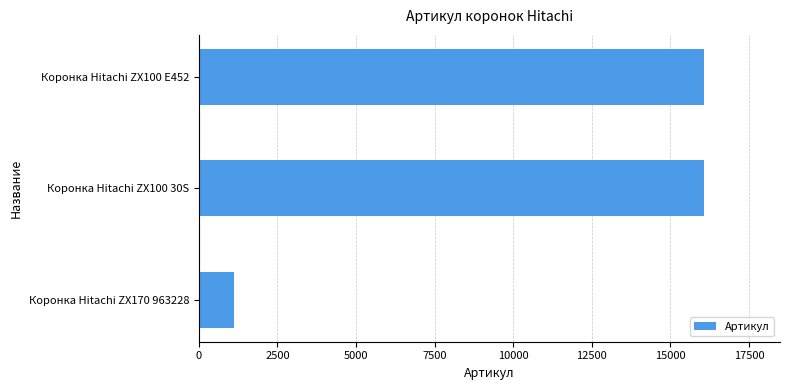

Is it true that the value at Коронка Hitachi ZX100 30S is 21026?

False